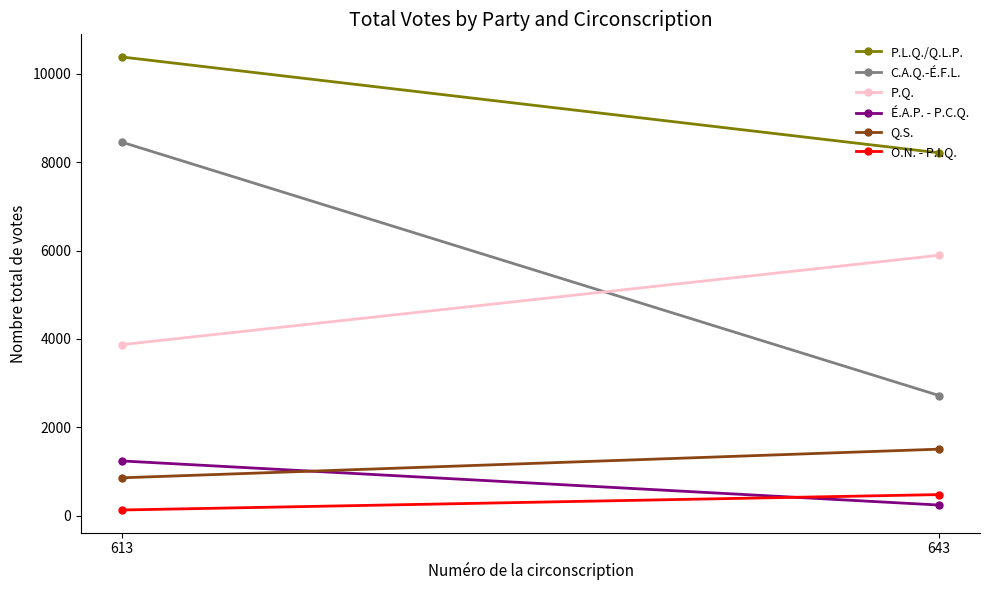

What is the value of the P.L.Q./Q.L.P. point at the 1st from the left?

10385